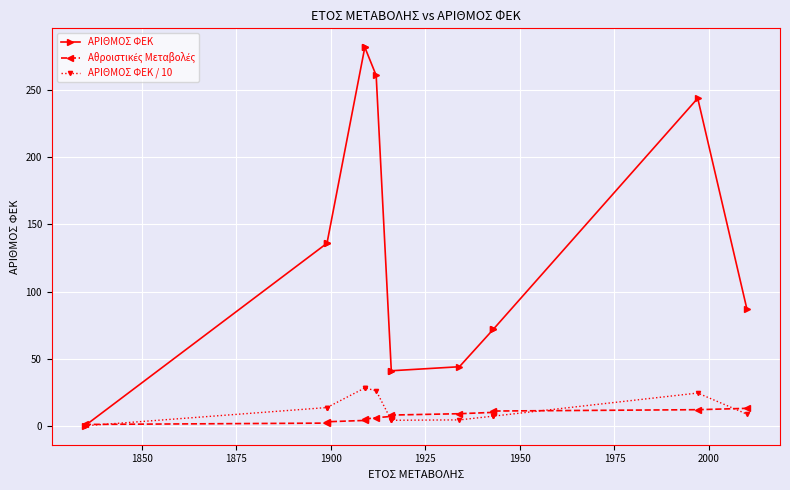

Which series has the largest range (max minus min)?

ΑΡΙΘΜΟΣ ΦΕΚ